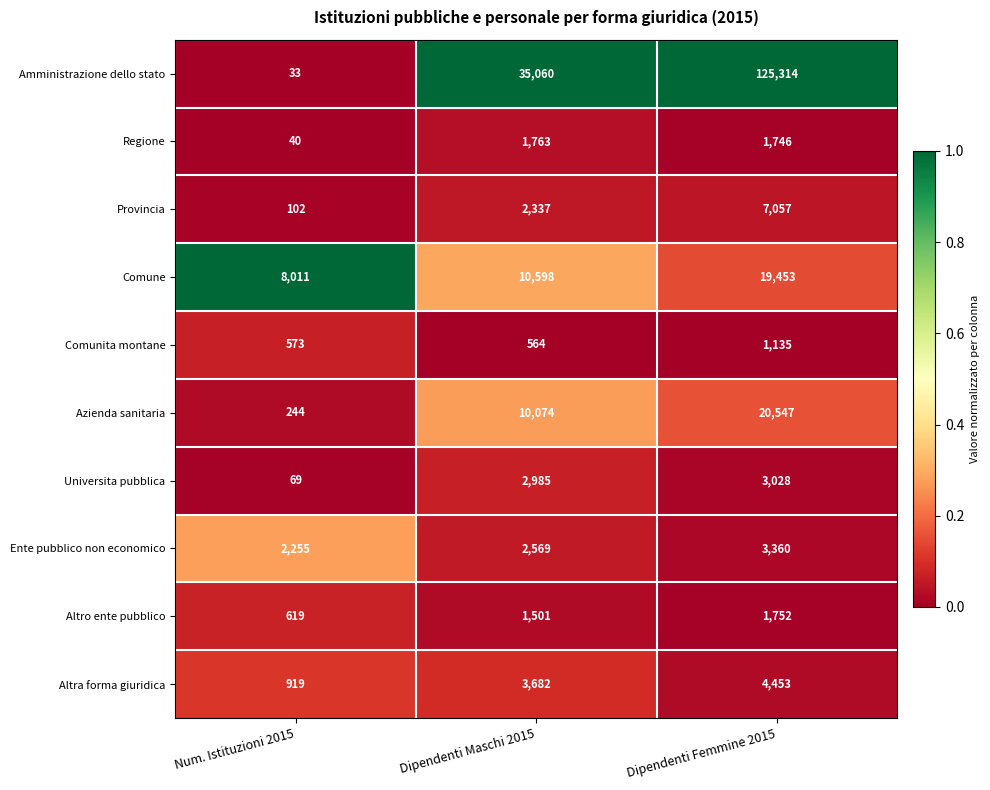

What is the difference between the highest and lowest values at Dipendenti Femmine 2015?

124179